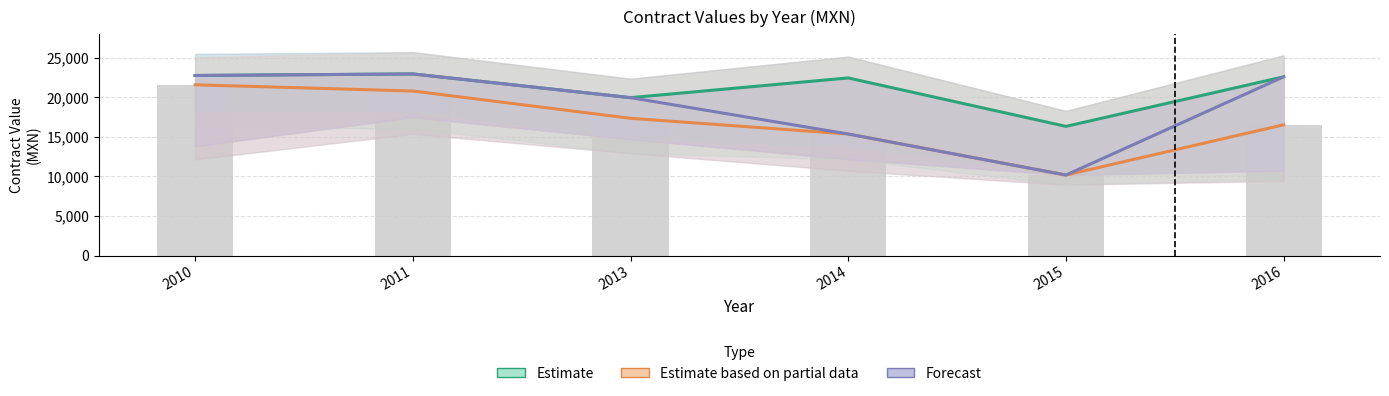

How many values in the Estimate series are below 22600?

3